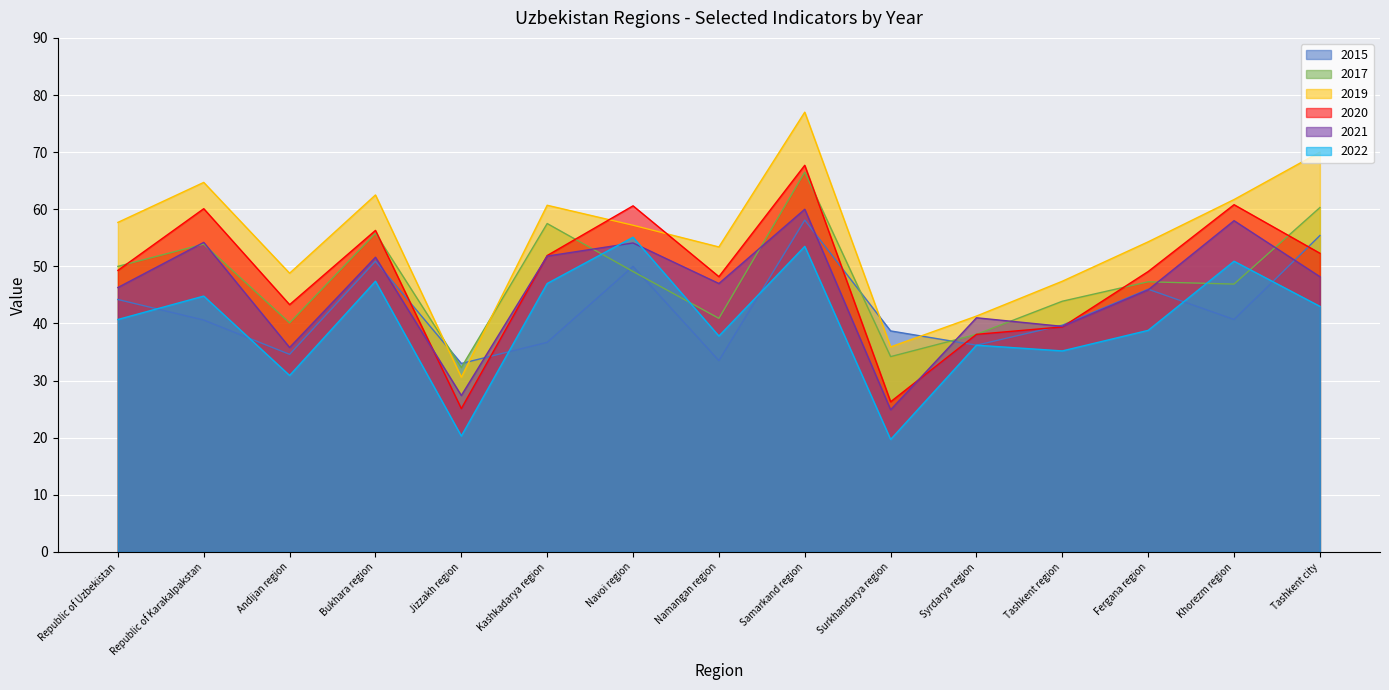

How many interior local peaks does the 2019 series have?

4